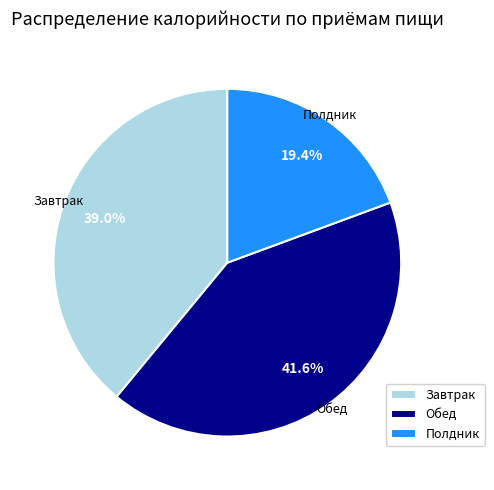

Is there any slice that represents more than half of the pie?

No